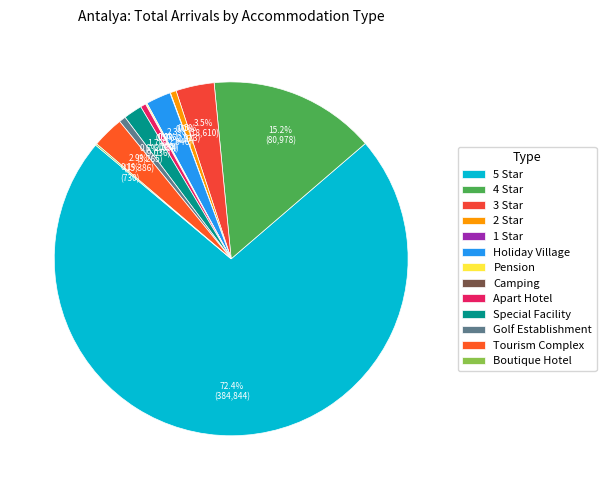

Is it true that Tourism Complex is 12% of the pie?

False